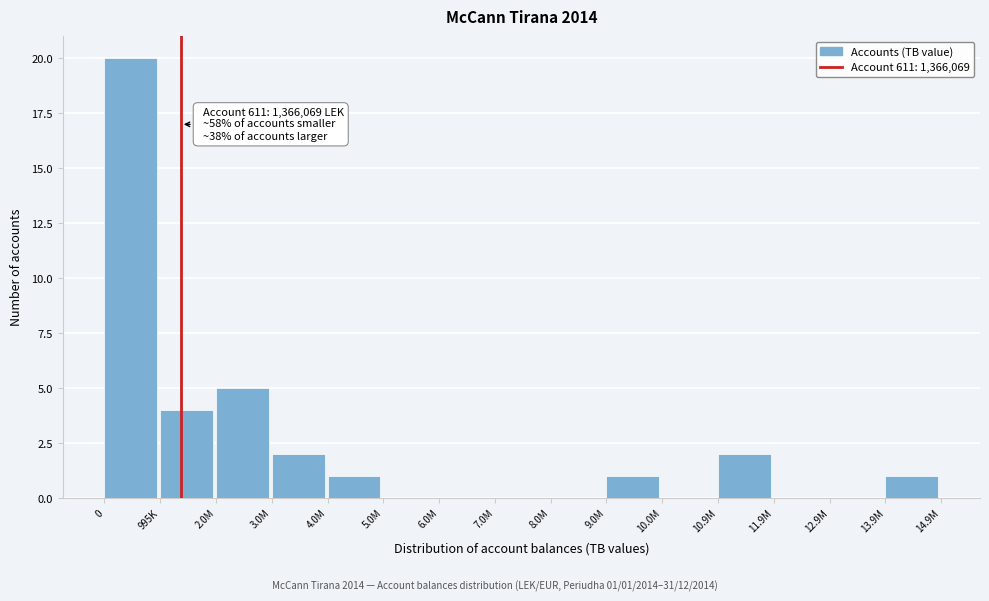

Reading left to right, transcribe all the data shown in this chart.

0=20	995K=4	2.0M=5	3.0M=2	4.0M=1	5.0M=0	6.0M=0	7.0M=0	8.0M=0	9.0M=1	10.0M=0	10.9M=2	11.9M=0	12.9M=0	13.9M=1